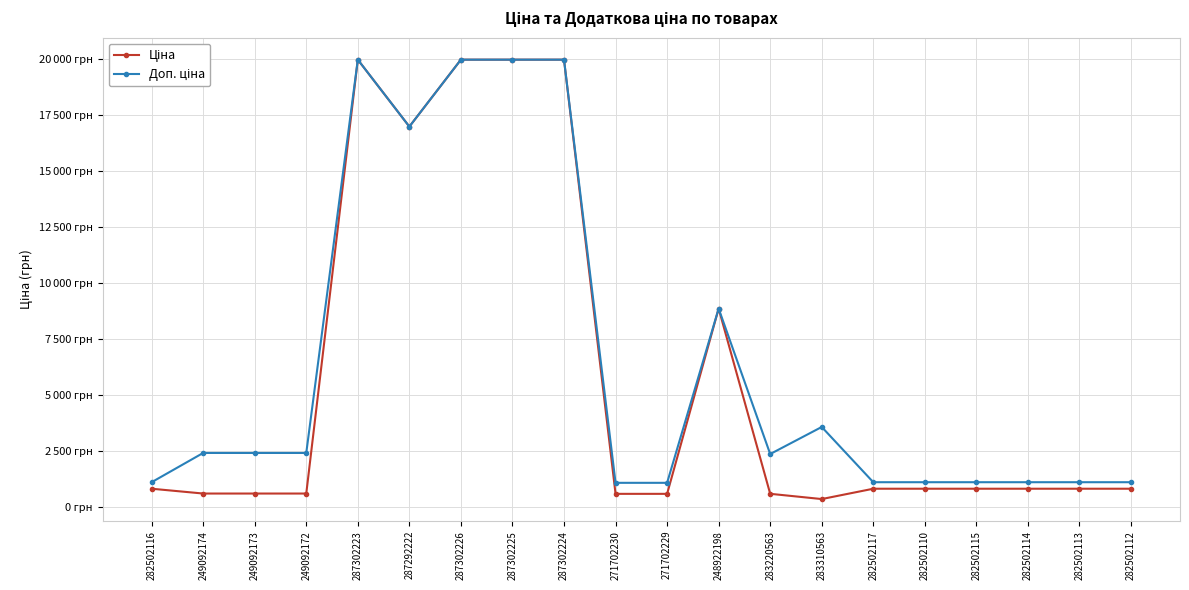

Rank the series by their maximum value, from highest to lowest.

Ціна, Доп. ціна